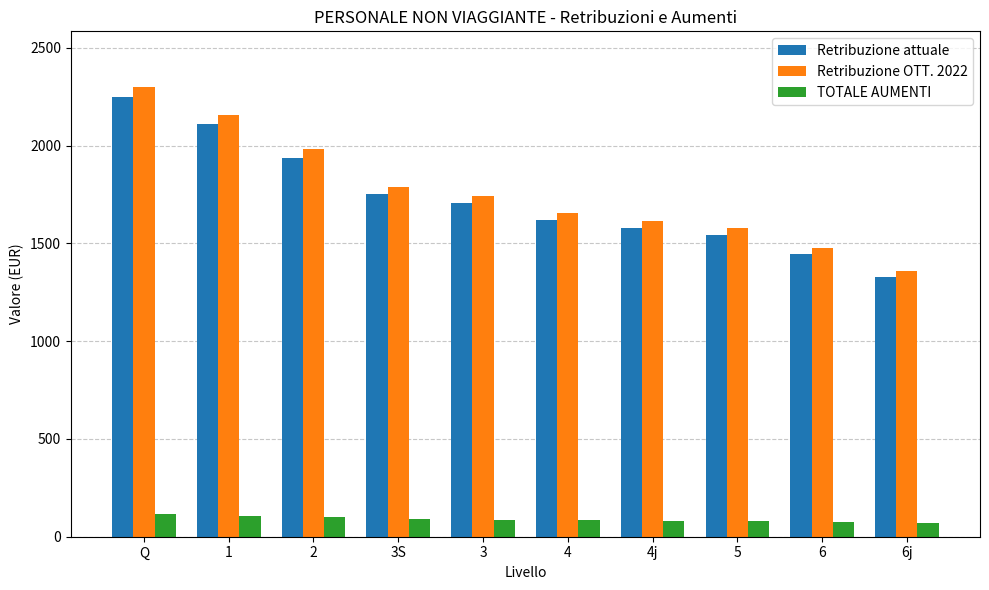

Where is Retribuzione attuale nearest to the value 1787?

3S